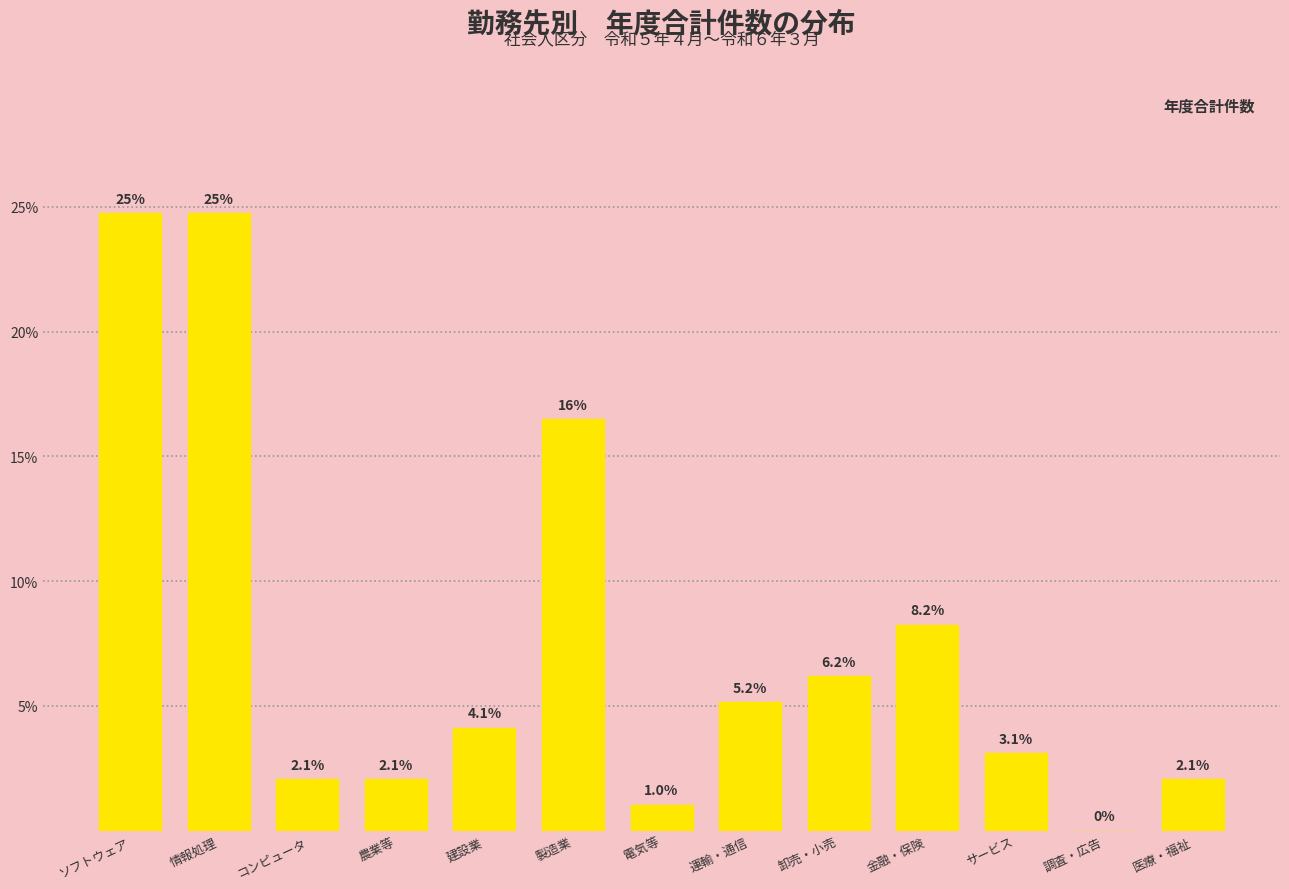

Reading left to right, extract all data points from this chart.

ソフトウェア=24.7	情報処理=24.7	コンピュータ=2.1	農業等=2.1	建設業=4.1	製造業=16.5	電気等=1.0	運輸・通信=5.2	卸売・小売=6.2	金融・保険=8.2	サービス=3.1	調査・広告=0.0	医療・福祉=2.1